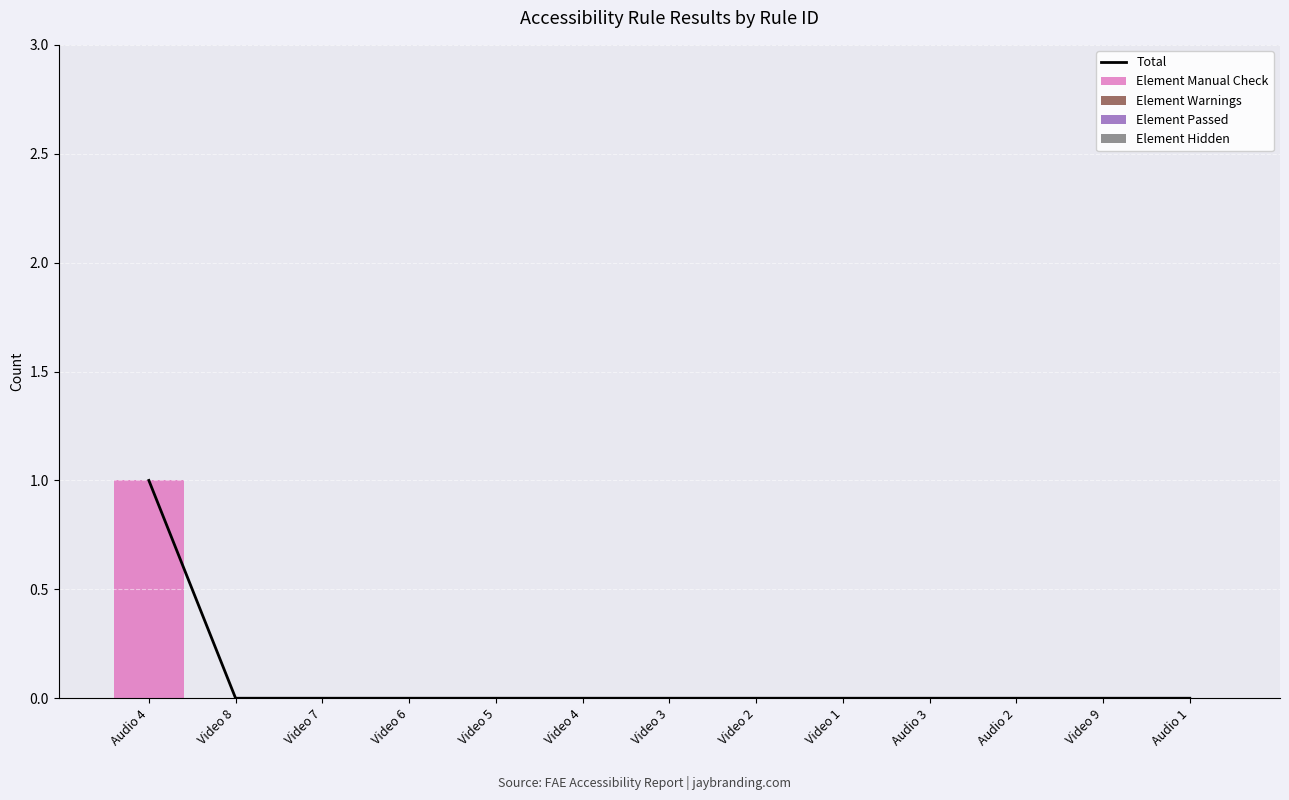

List the series in order of their peak value, lowest first.

Element Warnings, Element Passed, Element Hidden, Total, Element Manual Check